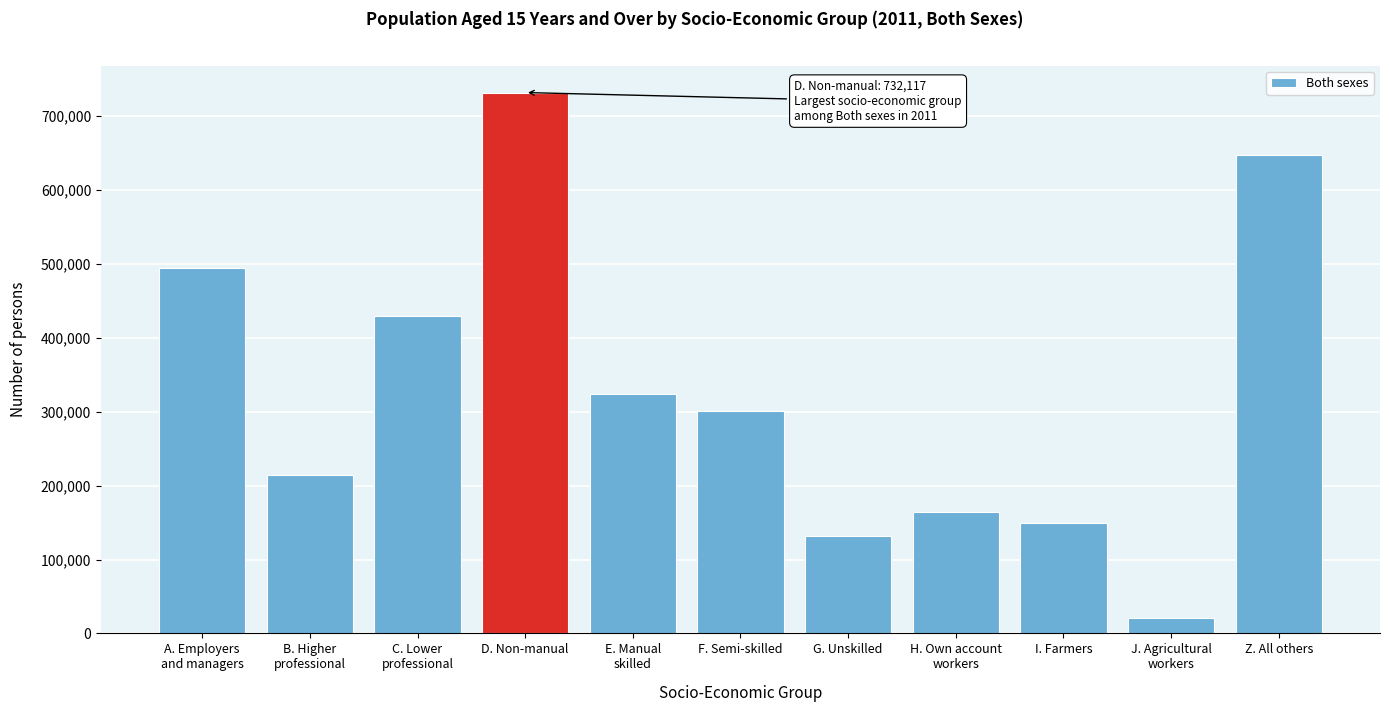

Reading left to right, transcribe all the data shown in this chart.

495057	214712	428978	732117	324023	300910	131215	164157	148979	21133	647381